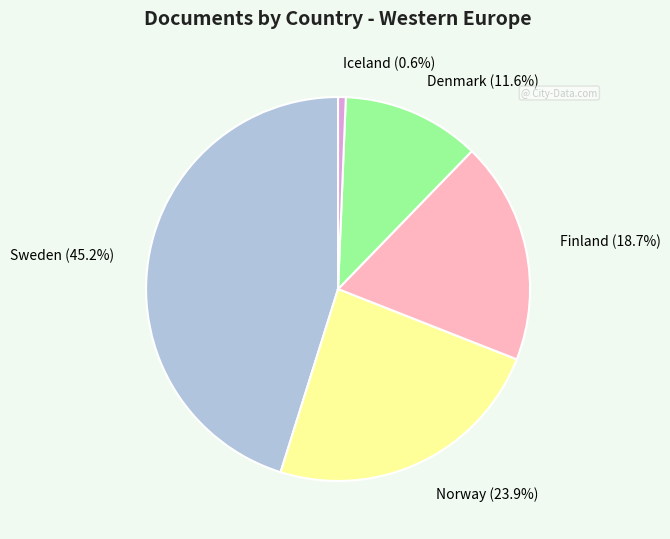

To the nearest percent, what portion does Finland represent?

19%